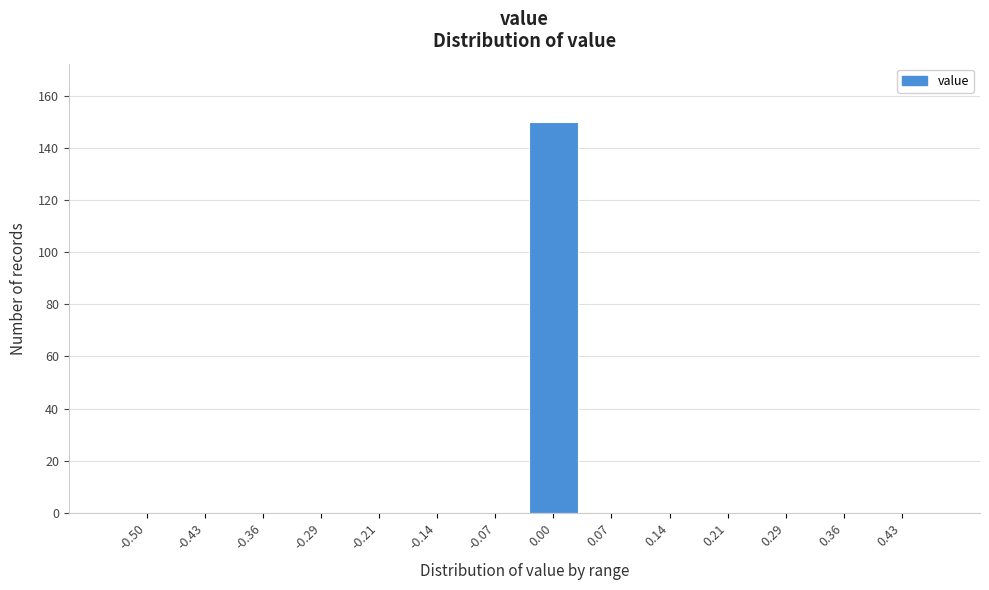

Reading left to right, list all the values displayed in this chart.

-0.50=0	-0.43=0	-0.36=0	-0.29=0	-0.21=0	-0.14=0	-0.07=0	0.00=150	0.07=0	0.14=0	0.21=0	0.29=0	0.36=0	0.43=0